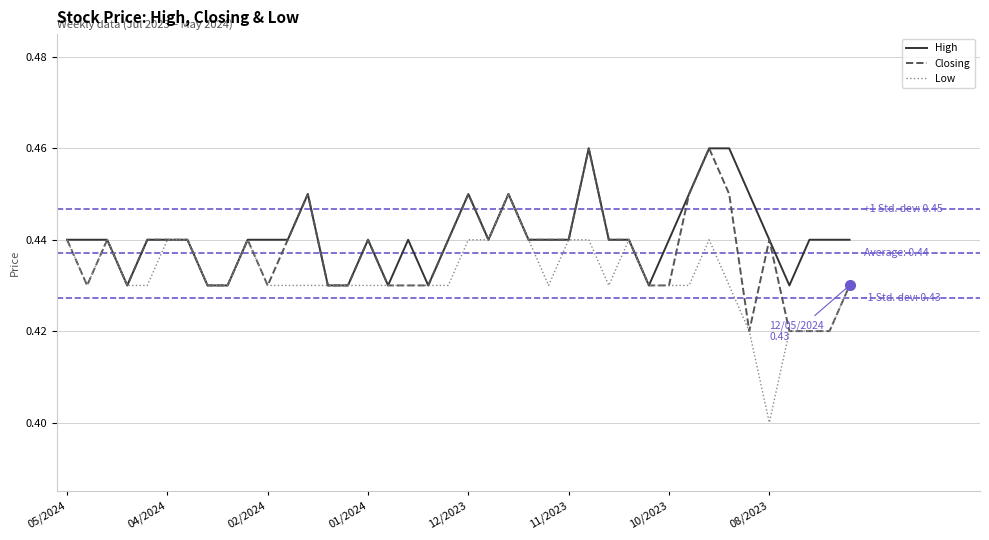

Which series has the largest range (max minus min)?

Low